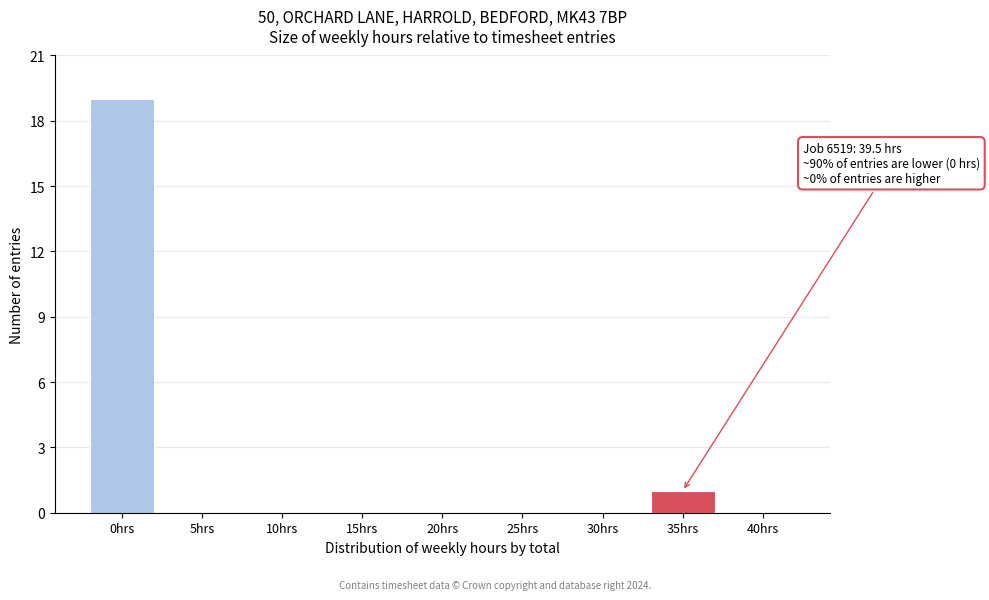

Reading left to right, extract all data points from this chart.

0hrs=19	5hrs=0	10hrs=0	15hrs=0	20hrs=0	25hrs=0	30hrs=0	35hrs=1	40hrs=0